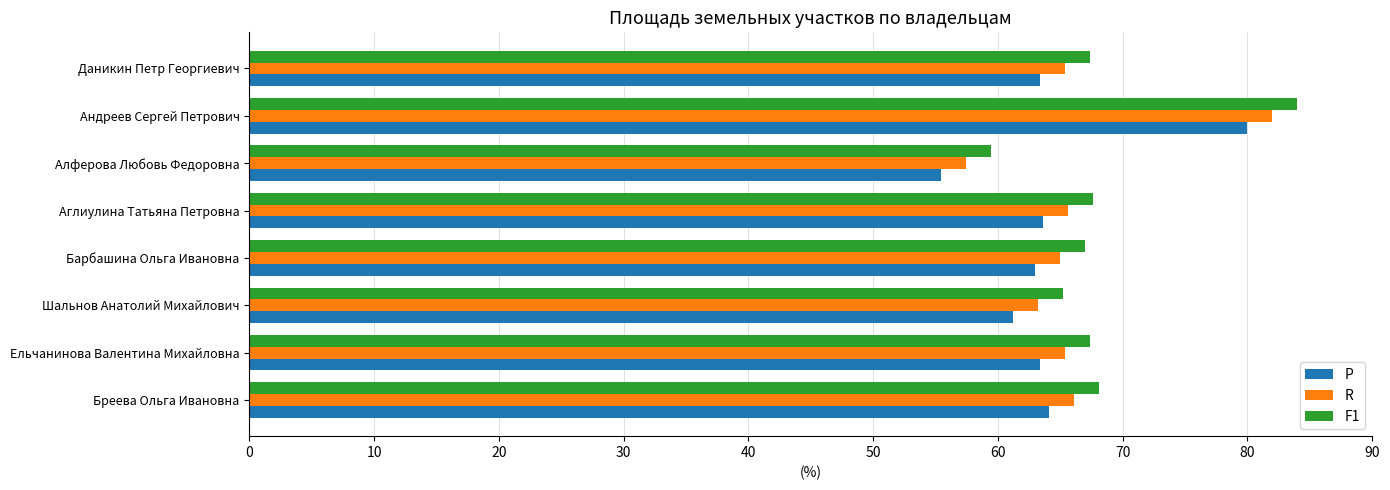

What is the total value across all series at Даникин Петр Георгиевич?

196.1